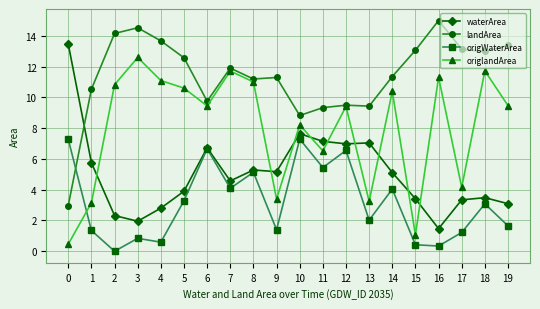

What is the difference between the second highest and second lowest values in the landArea series?

5.7